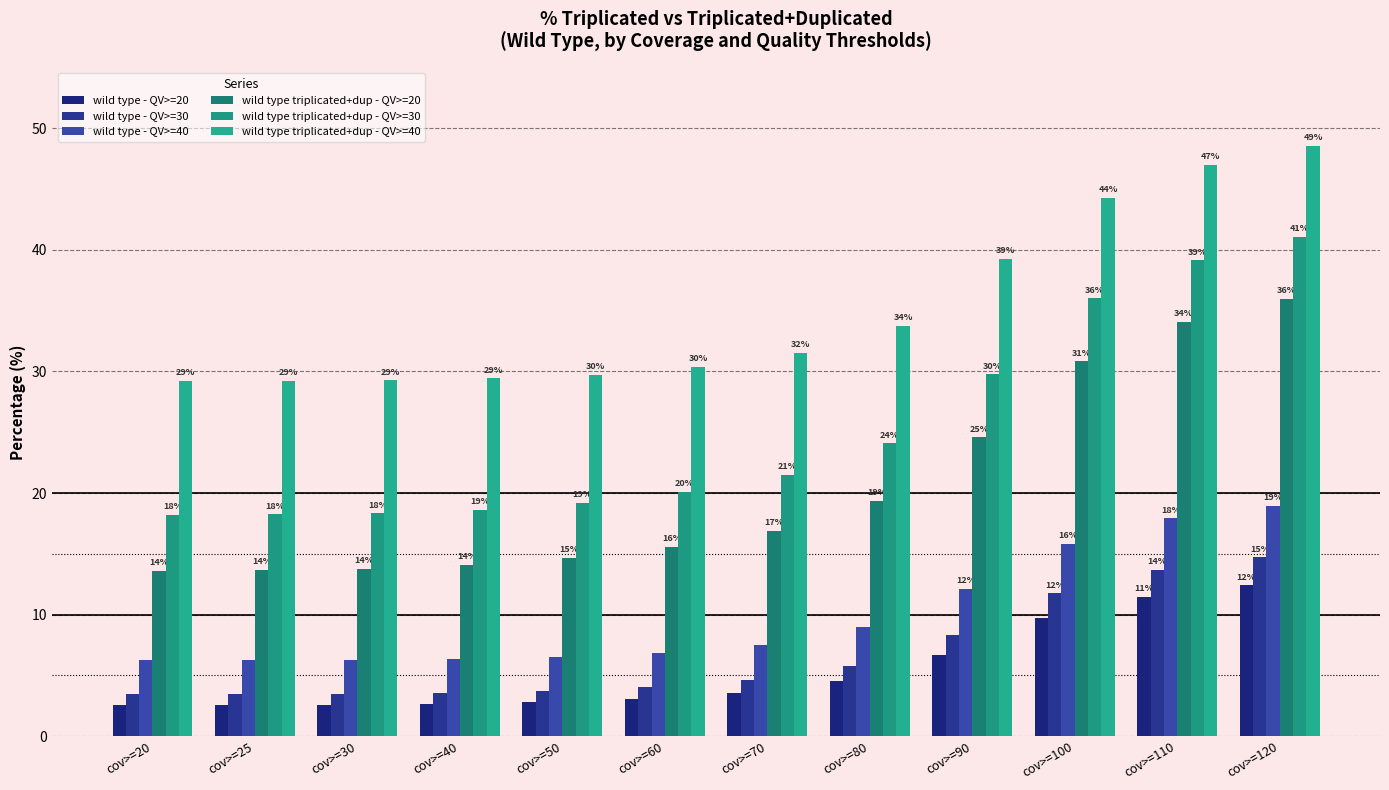

How many groups of bars are there?

12